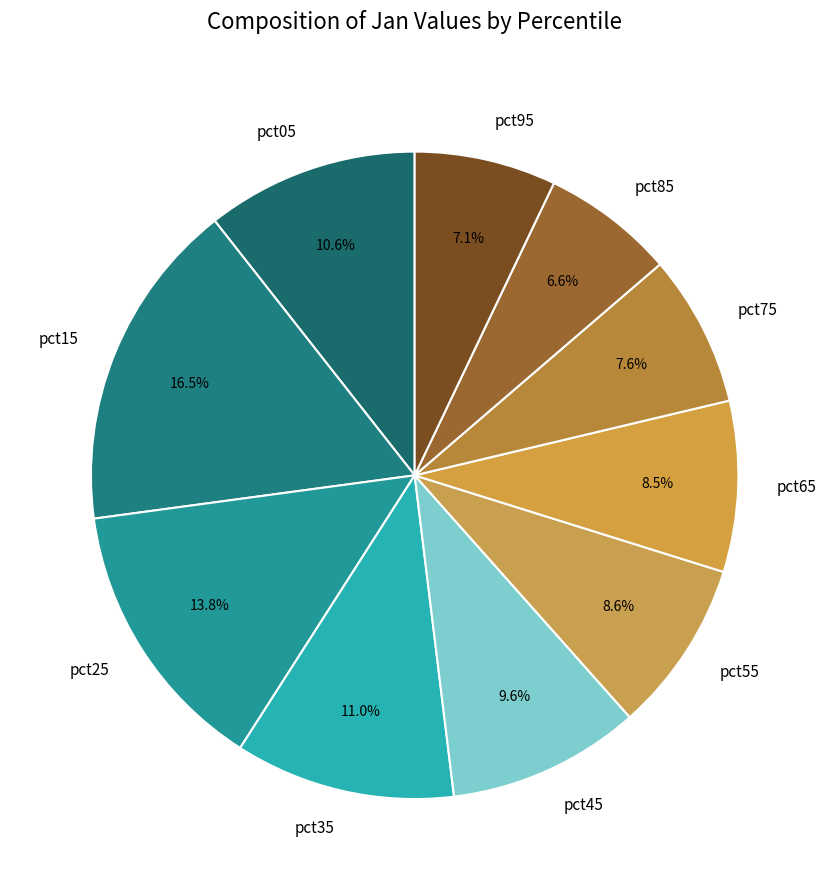

To the nearest percent, what percentage of the pie is pct75?

8%